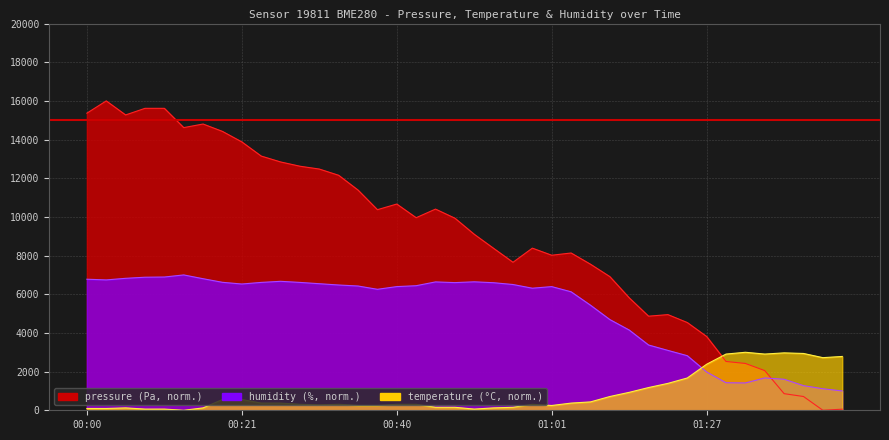

How many lines are shown in the chart?

3